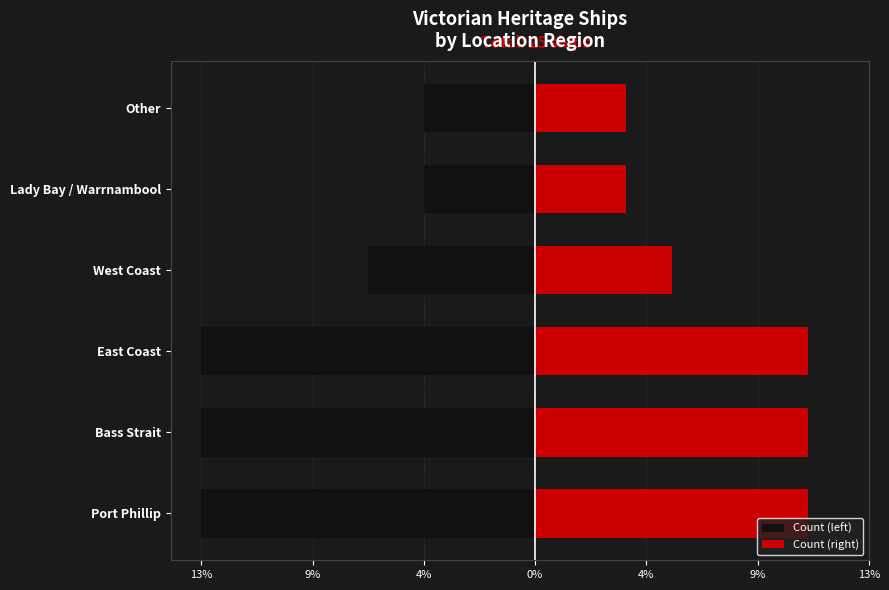

The value of Count (right) at East Coast is 2.7. True or false?

True